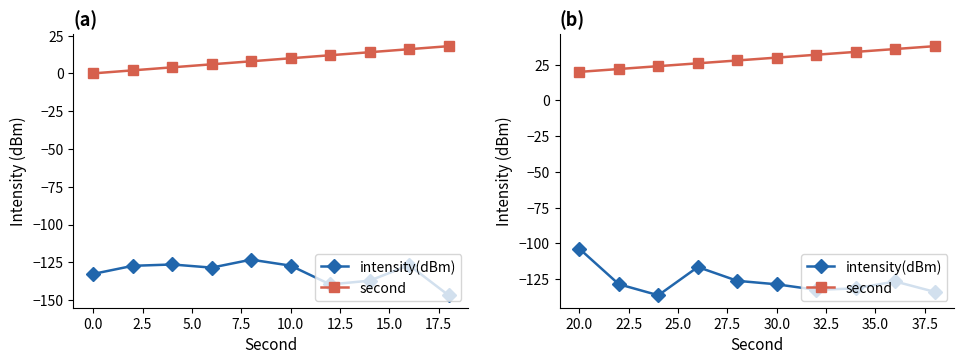

What is the average value of the second series?

29.0